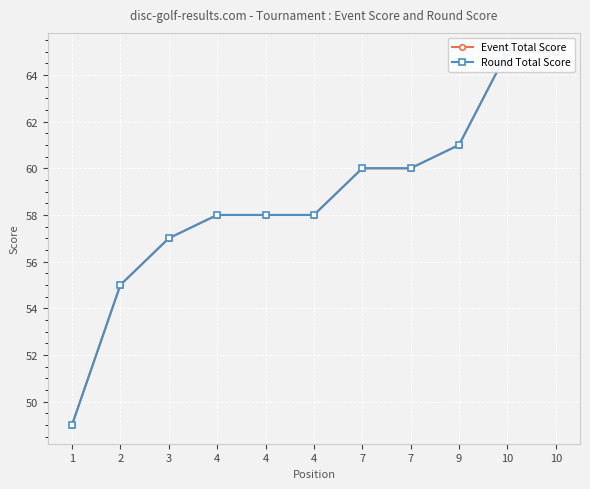

Reading right to left, transcribe all the data shown in this chart.

Event Total Score: 65	65	61	60	60	58	58	58	57	55	49
Round Total Score: 65	65	61	60	60	58	58	58	57	55	49